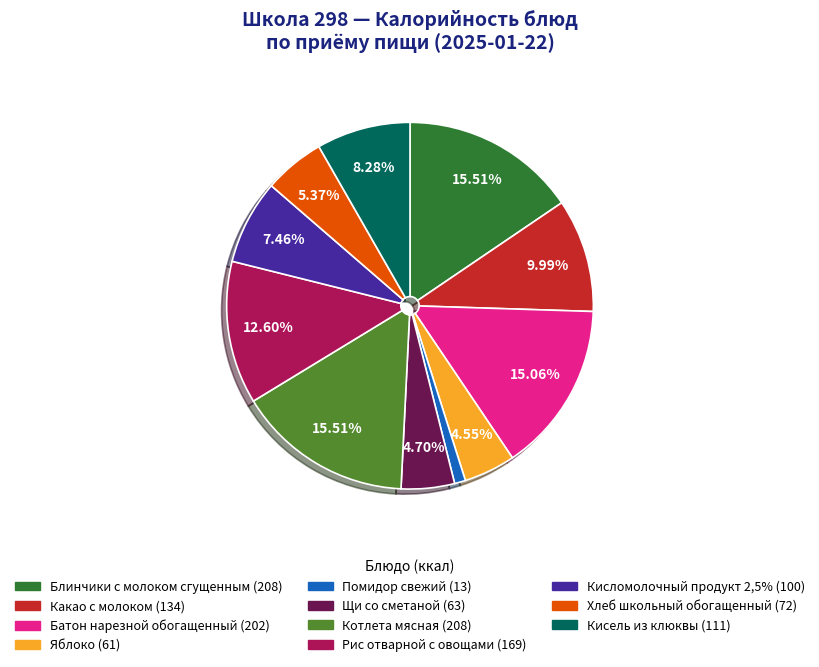

To the nearest percent, what is the average slice percentage?

9%